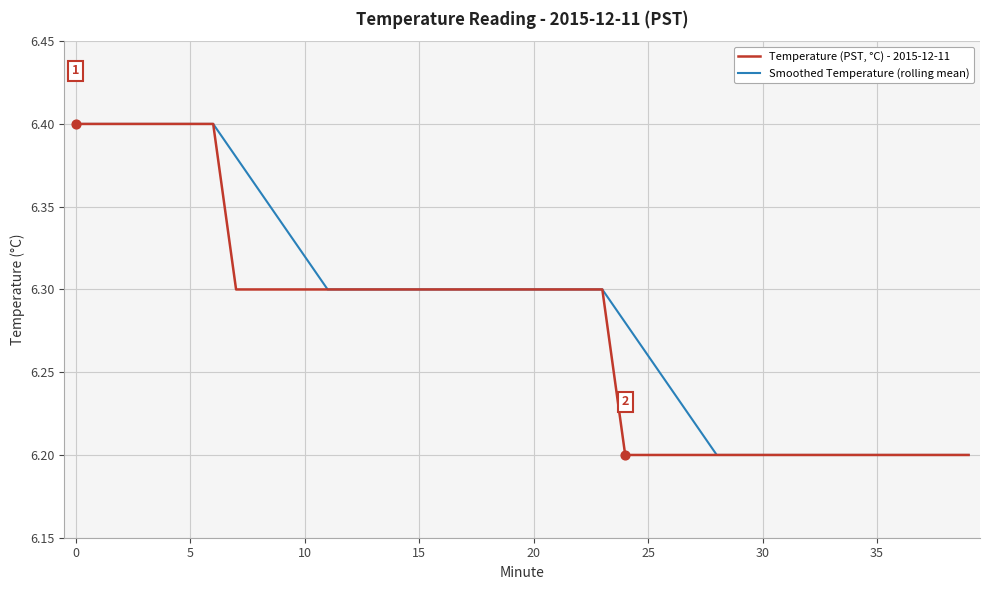

Rank the series by their average value, from highest to lowest.

Smoothed Temperature (rolling mean), Temperature (PST, °C) - 2015-12-11